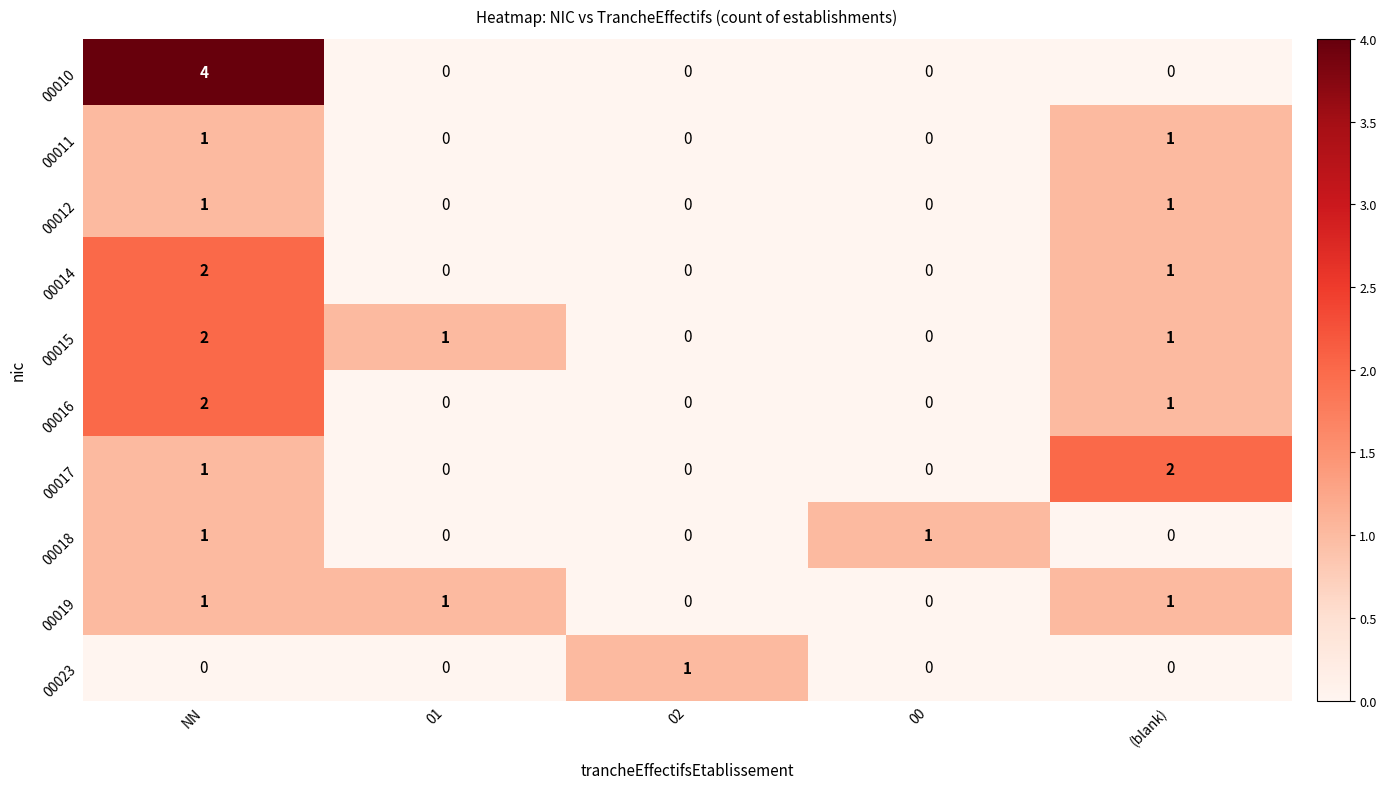

How many distinct data groups are displayed?

10